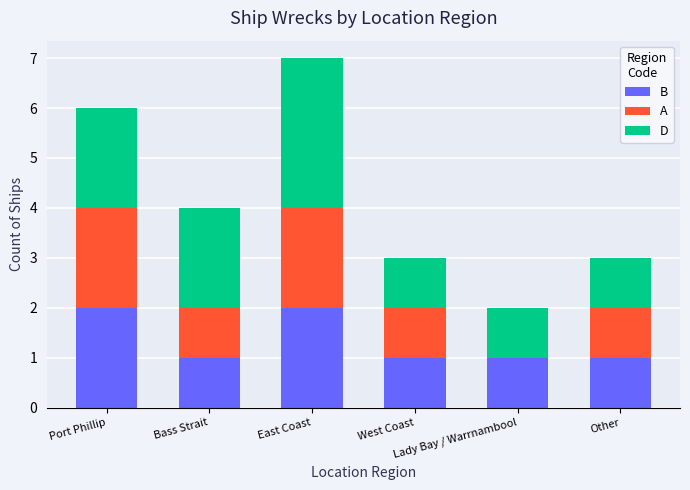

Does the chart contain stacked bars?

Yes